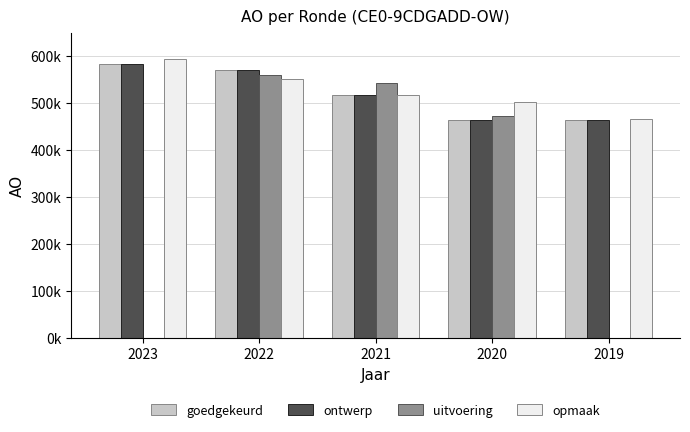

What is the sum of all opmaak values?

2629400